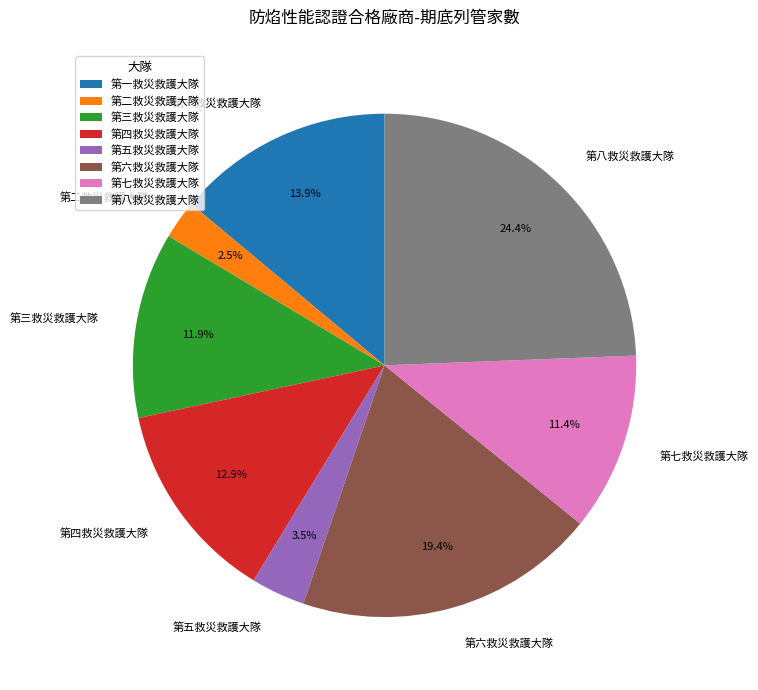

Which category has the biggest portion of the pie?

第八救災救護大隊